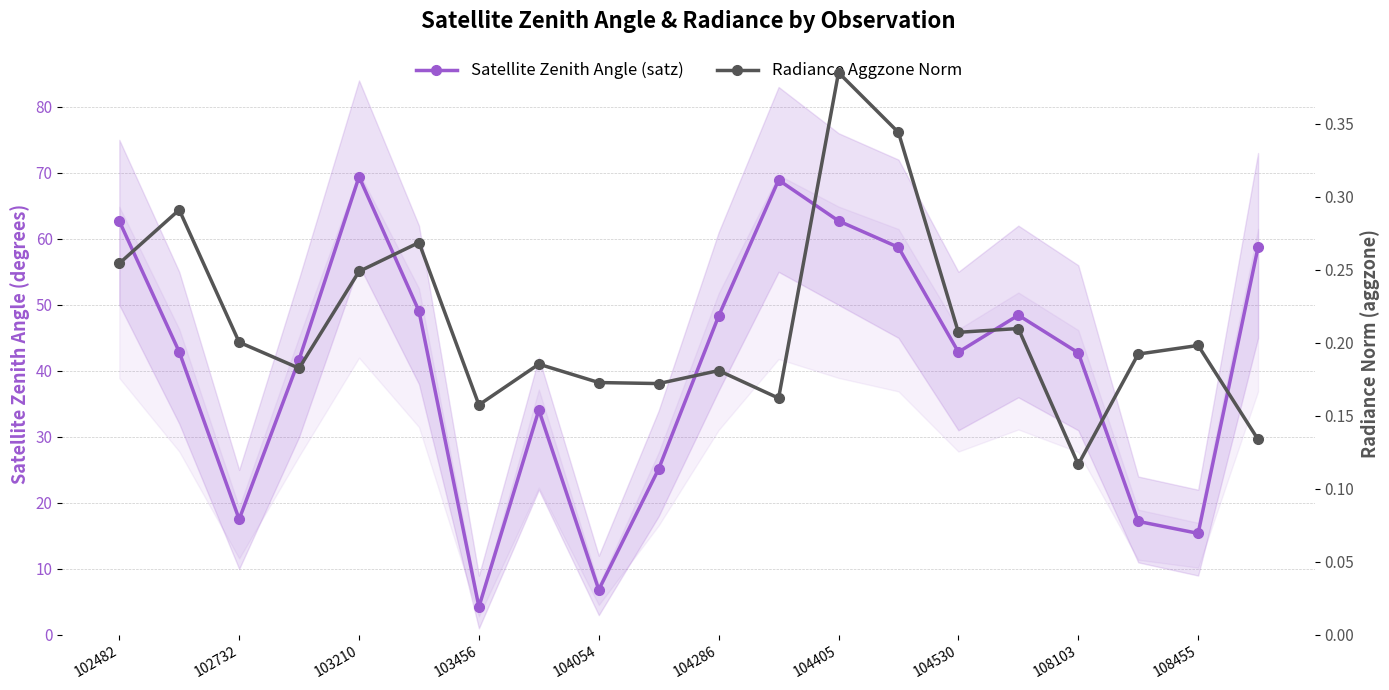

Is it true that Radiance Aggzone Norm equals 0.3 at 104286?

False